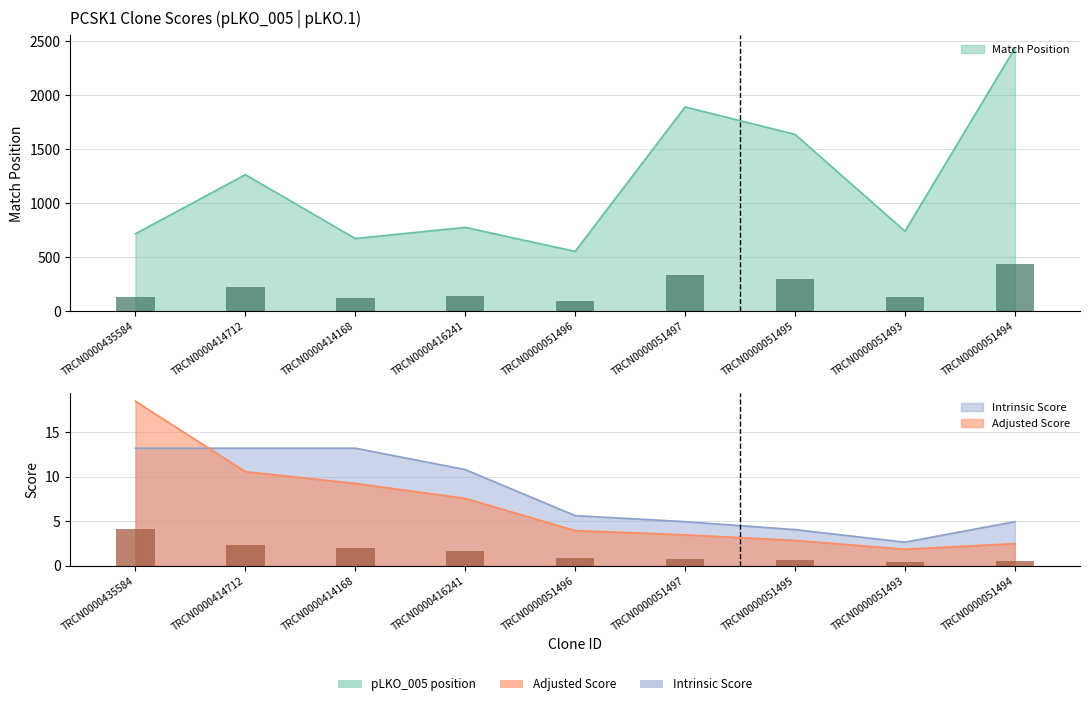

Reading left to right, extract all data points from this chart.

Match Position: 718.0	1265.0	674.0	777.0	555.0	1892.0	1638.0	742.0	2436.0
Adjusted Score: 18.5	10.6	9.2	7.6	3.9	3.5	2.8	1.8	2.5
Intrinsic Score: 13.2	13.2	13.2	10.8	5.6	5.0	4.0	2.6	5.0